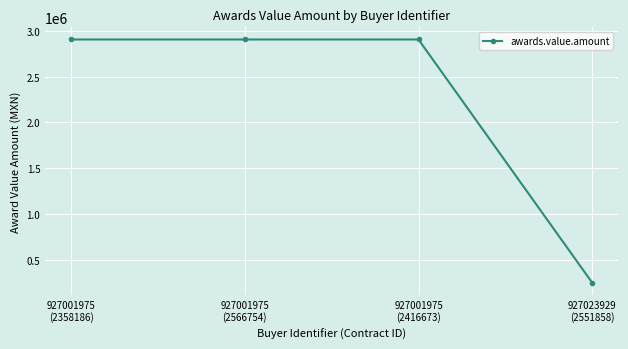

Is it true that the value at 927023929
(2551858) is 247500?

True